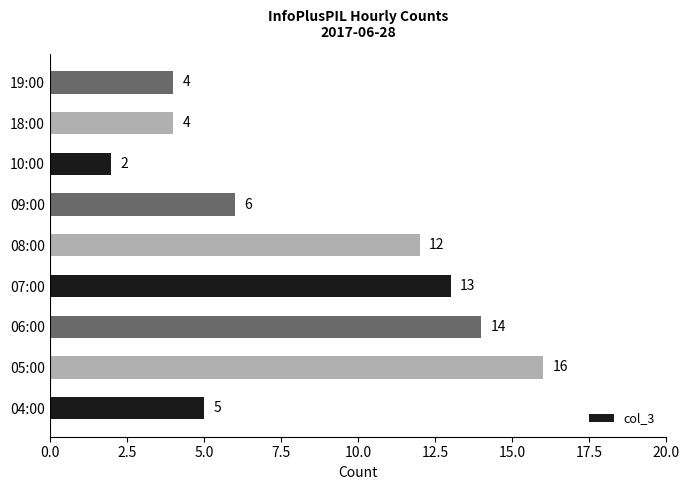

Reading top to bottom, list all the values displayed in this chart.

4	4	2	6	12	13	14	16	5